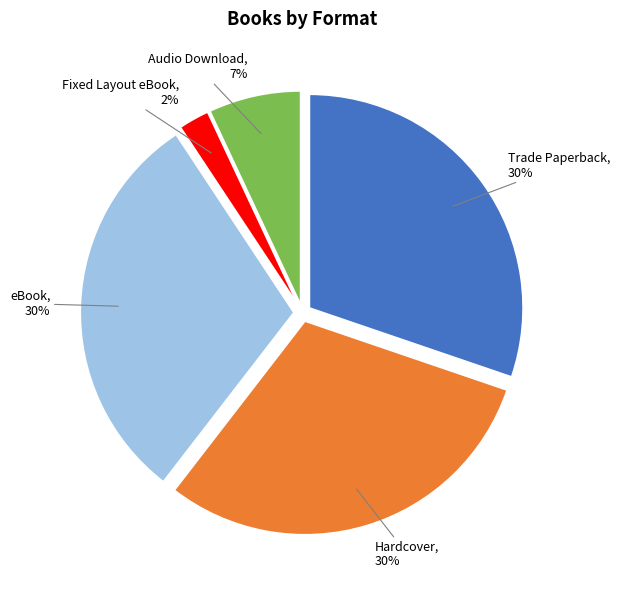

To the nearest percent, what is the average slice percentage?

20%